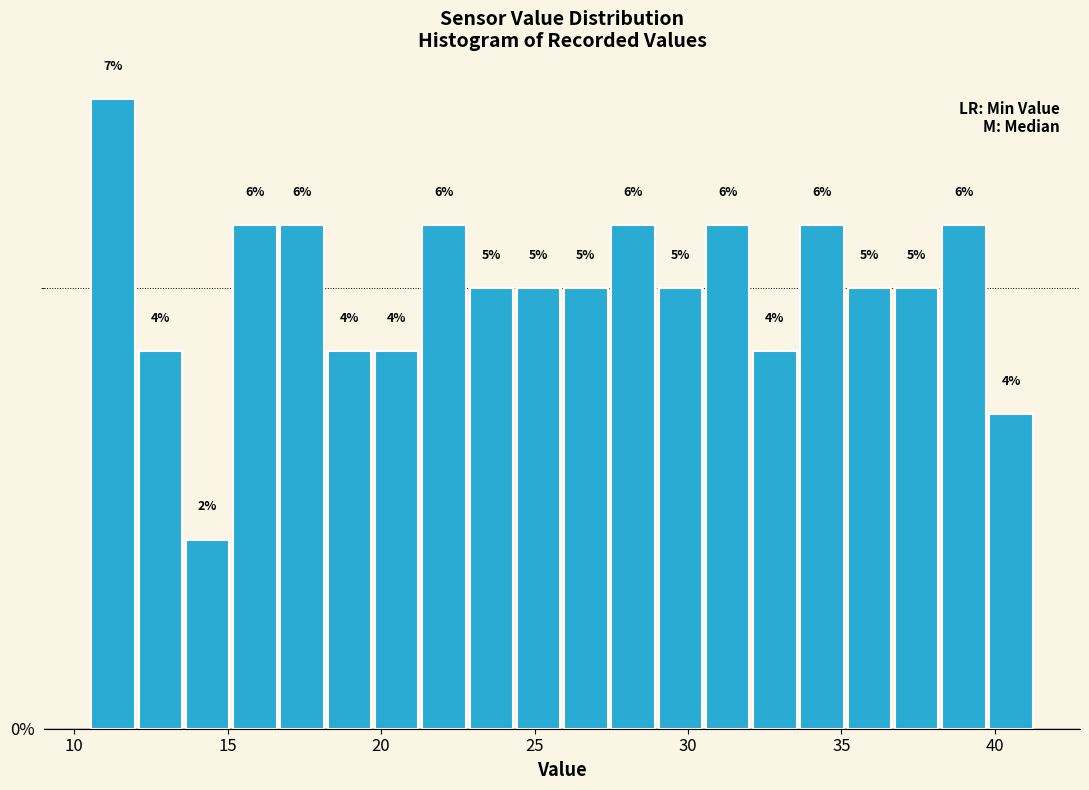

Read against the x-axis, roughly where is the centre of the tallest bar?

11.5